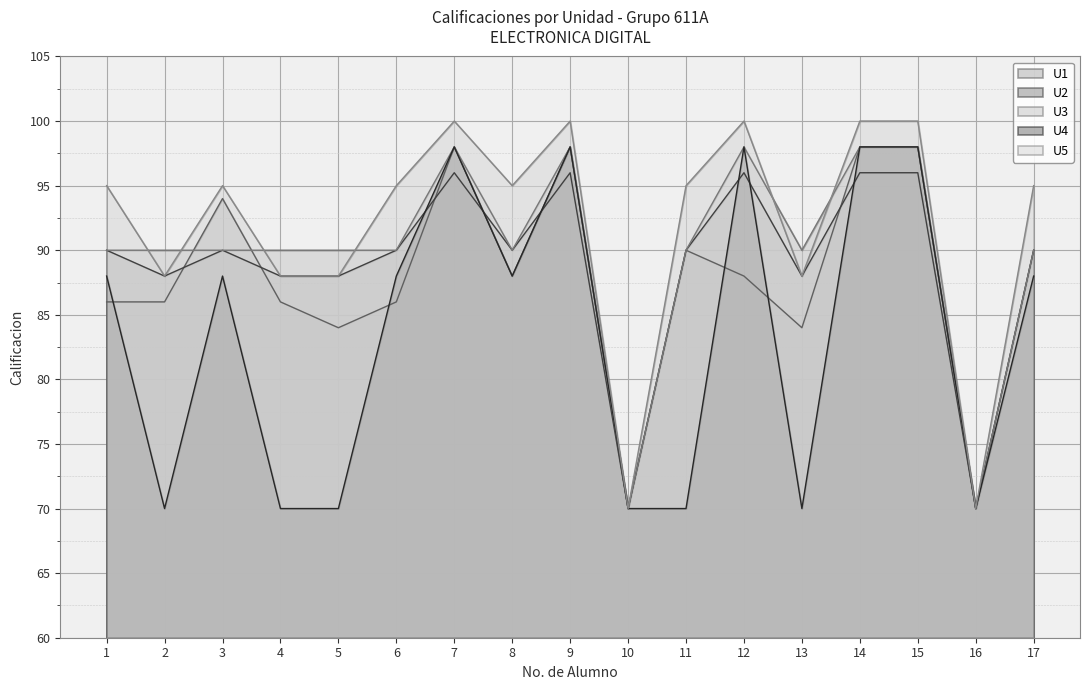

Reading left to right, what are all the values shown in this chart?

U1: 86	86	94	86	84	86	98	88	98	70	90	88	84	98	98	70	90
U2: 90	88	90	88	88	90	96	90	96	70	90	96	88	96	96	70	90
U3: 90	90	90	90	90	90	98	90	98	70	90	98	90	98	98	70	90
U4: 88	70	88	70	70	88	98	88	98	70	70	98	70	98	98	70	88
U5: 95	88	95	88	88	95	100	95	100	70	95	100	88	100	100	70	95